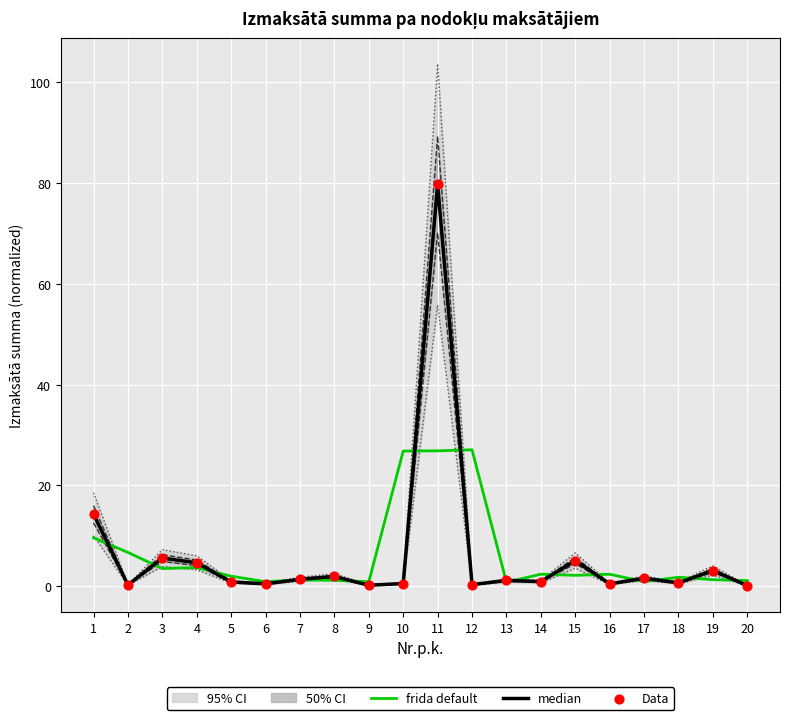

Which series contains the lowest Y value?

median